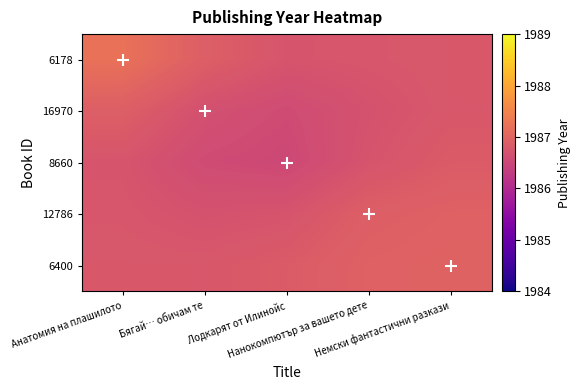

Reading left to right, list all the values displayed in this chart.

6178: Анатомия на плашилото=1987.2	Бягай… обичам те=1986.9	Лодкарят от Илинойс=1986.7	Нанокомпютър за вашето дете=1986.8	Немски фантастични разкази=1986.8
16970: Анатомия на плашилото=1986.9	Бягай… обичам те=1986.7	Лодкарят от Илинойс=1986.6	Нанокомпютър за вашето дете=1986.7	Немски фантастични разкази=1986.8
8660: Анатомия на плашилото=1986.7	Бягай… обичам те=1986.6	Лодкарят от Илинойс=1986.5	Нанокомпютър за вашето дете=1986.7	Немски фантастични разкази=1986.9
12786: Анатомия на плашилото=1986.8	Бягай… обичам те=1986.7	Лодкарят от Илинойс=1986.7	Нанокомпютър за вашето дете=1986.9	Немски фантастични разкази=1987.0
6400: Анатомия на плашилото=1986.8	Бягай… обичам те=1986.8	Лодкарят от Илинойс=1986.9	Нанокомпютър за вашето дете=1987.0	Немски фантастични разкази=1987.0